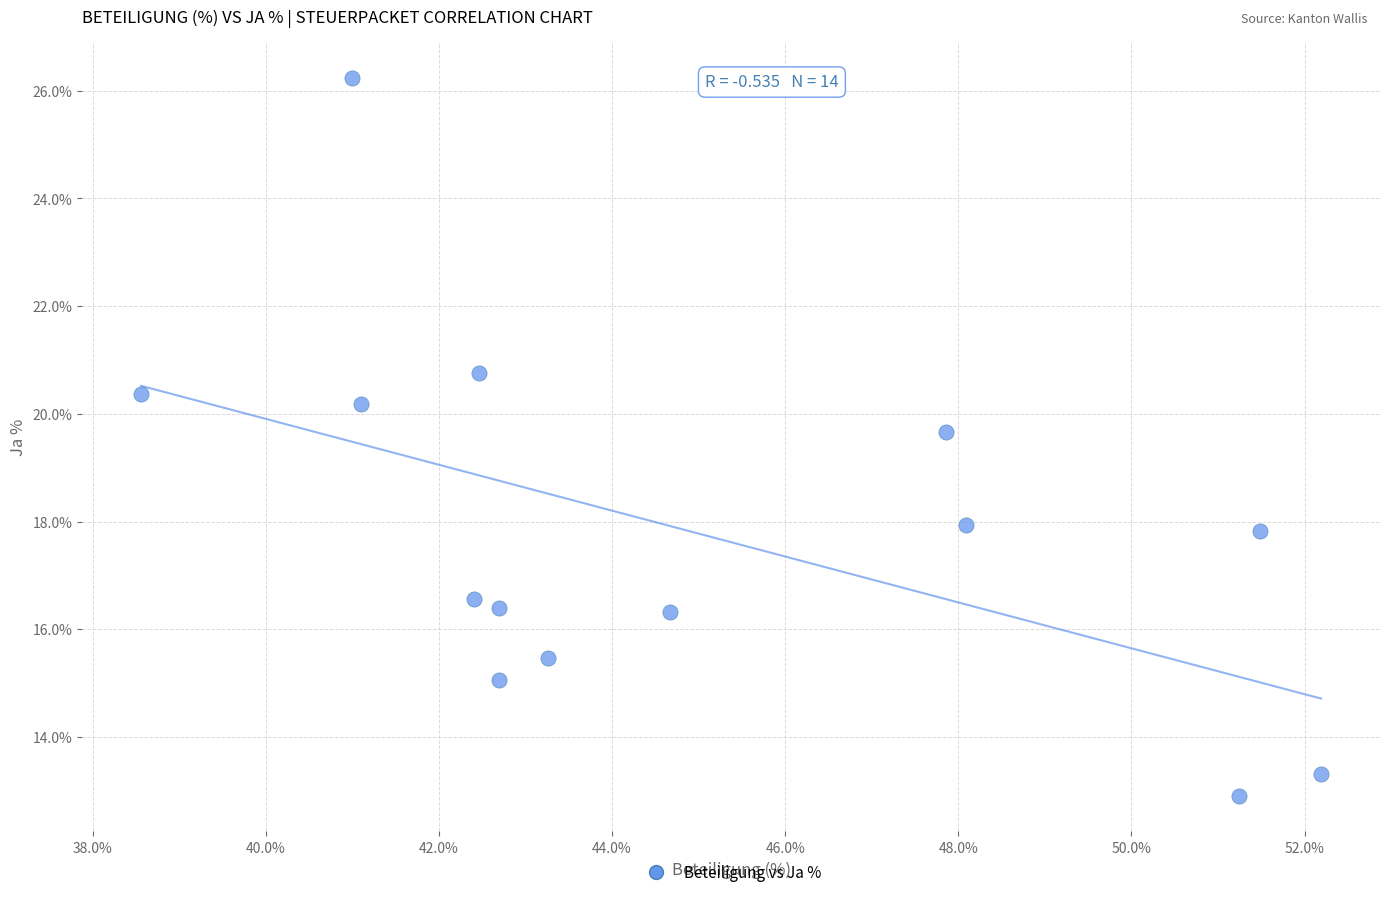

What Y value in the scatter plot is closest to 19?

19.7